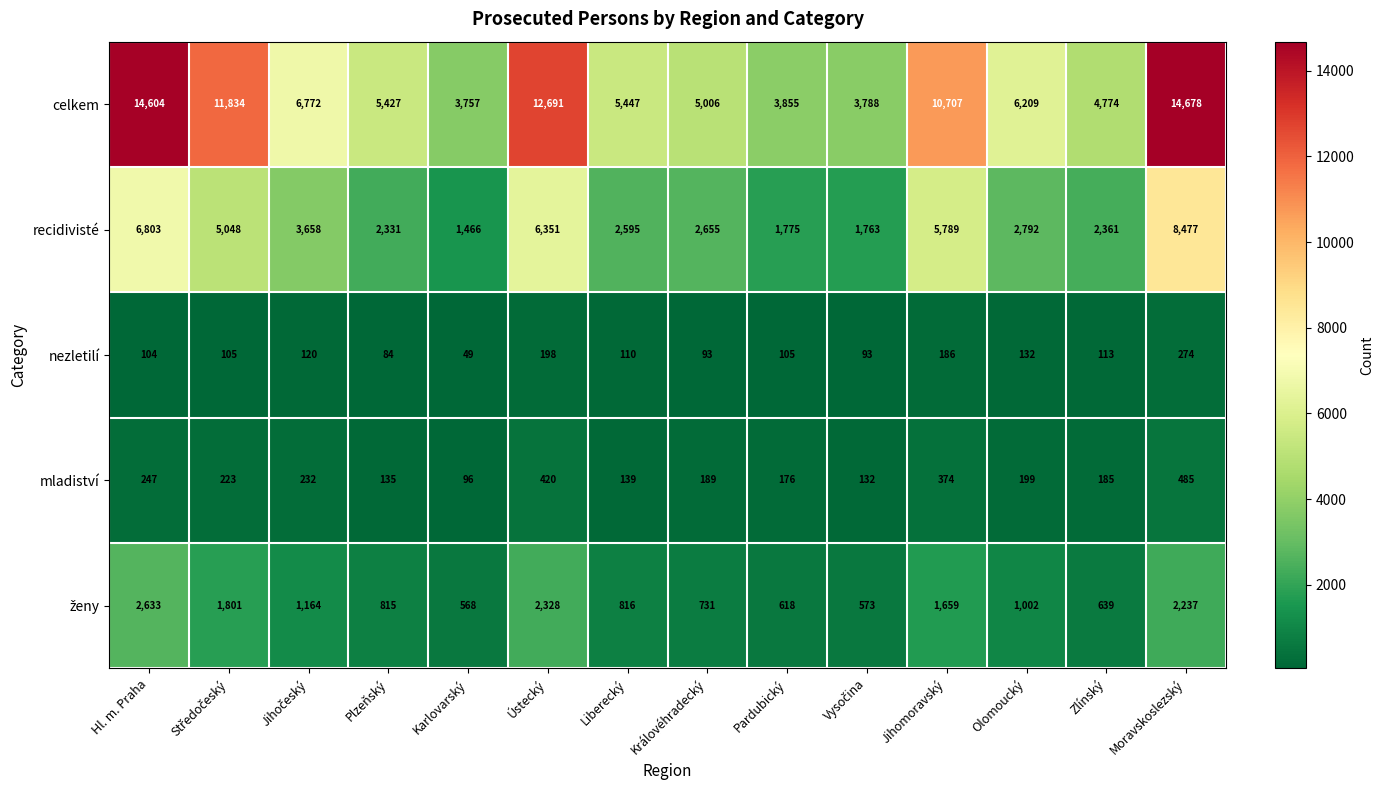

Which series has the largest total across all categories?

celkem